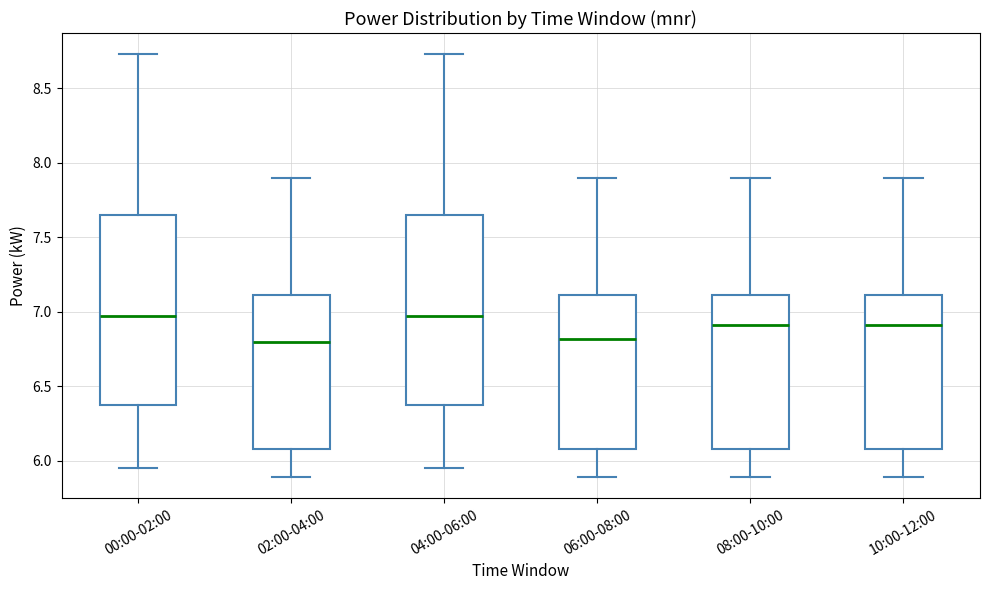

Reading left to right, transcribe this box plot: for each box, give where its median line is, the range the box spans, and where its two whiskers end, as read against the y-axis. The values are not printed on the chart, so give them approximately, as read against the axis.

00:00-02:00: median 7.00, box 6.40 to 7.65, whiskers 5.95 to 8.75
02:00-04:00: median 6.80, box 6.10 to 7.10, whiskers 5.90 to 7.90
04:00-06:00: median 7.00, box 6.40 to 7.65, whiskers 5.95 to 8.75
06:00-08:00: median 6.80, box 6.10 to 7.10, whiskers 5.90 to 7.90
08:00-10:00: median 6.90, box 6.10 to 7.10, whiskers 5.90 to 7.90
10:00-12:00: median 6.90, box 6.10 to 7.10, whiskers 5.90 to 7.90